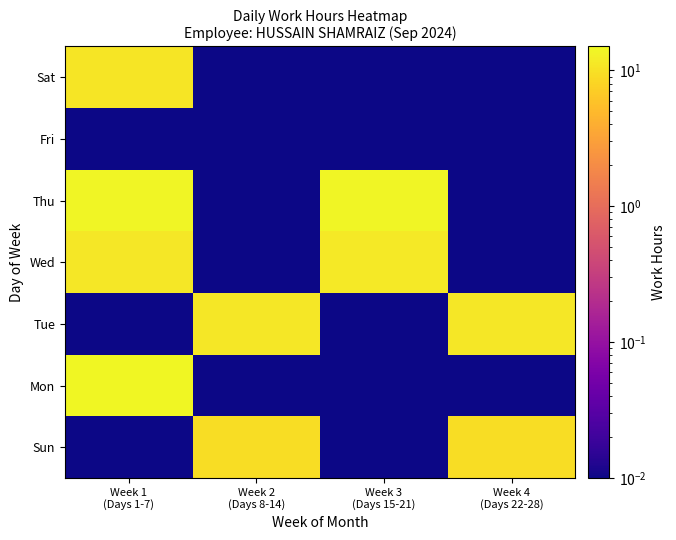

How many series are shown in this chart?

7